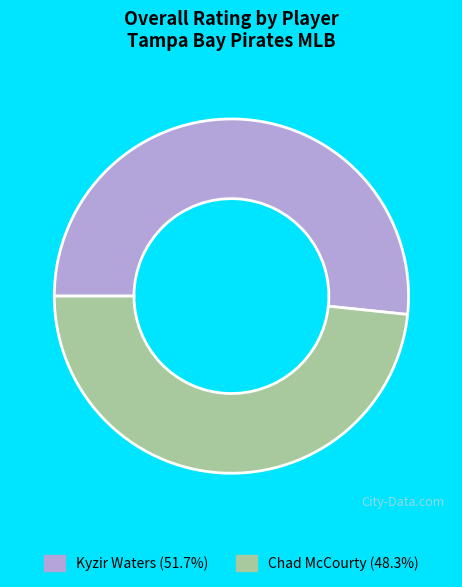

Between Chad McCourty and Kyzir Waters, which is larger?

Kyzir Waters